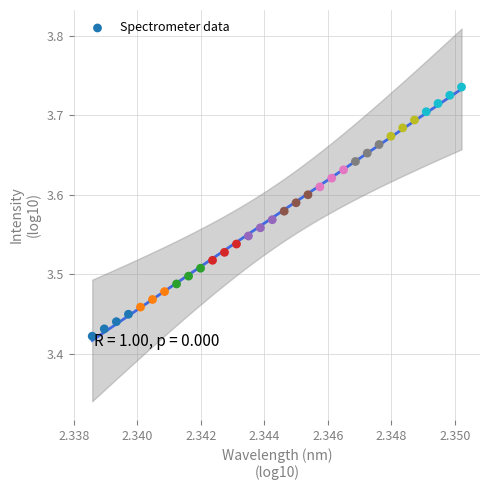

What is the range of Y values (max minus min)?

0.3